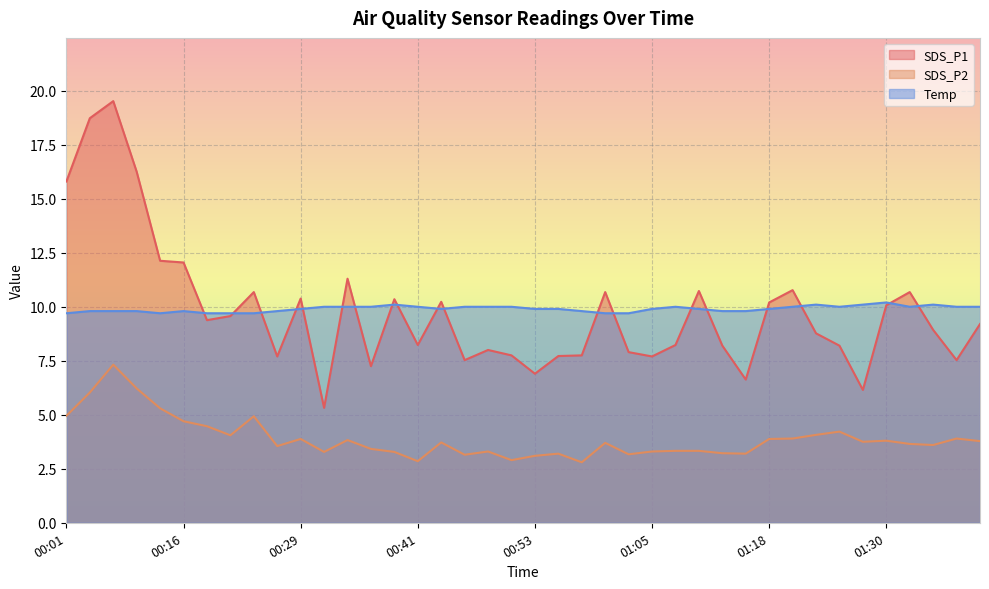

List the series in order of their peak value, highest first.

SDS_P1, Temp, SDS_P2